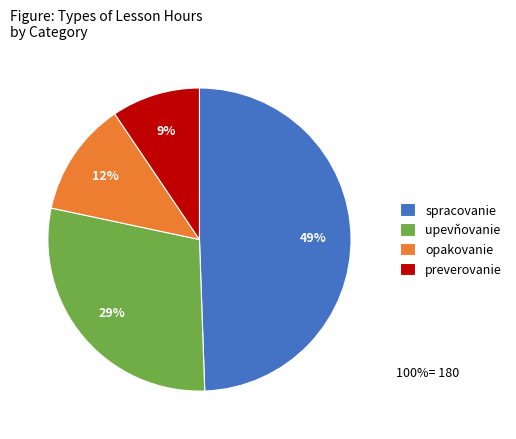

Rank the categories by value from highest to lowest.

spracovanie, upevňovanie, opakovanie, preverovanie